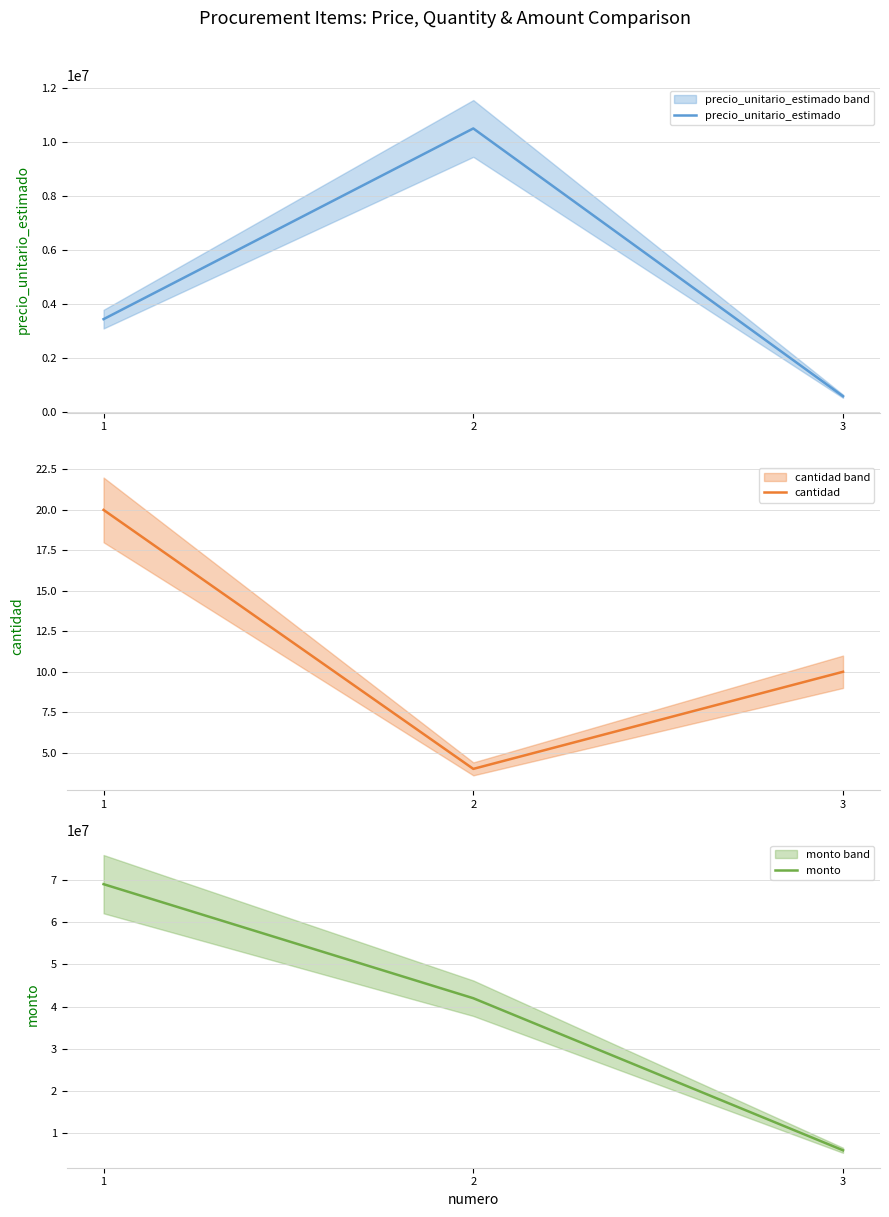

What is the minimum value for monto?

6000000